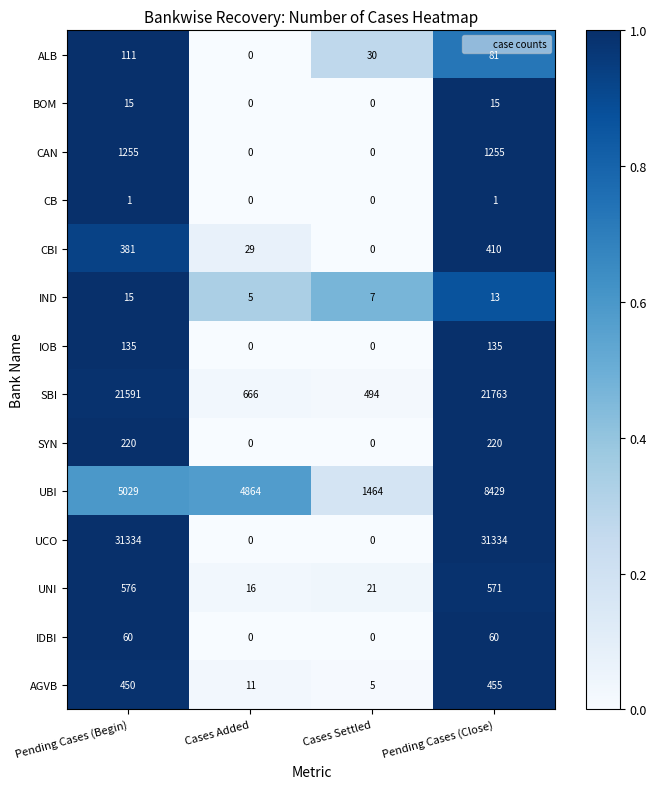

What is the highest value of the IOB series?

135